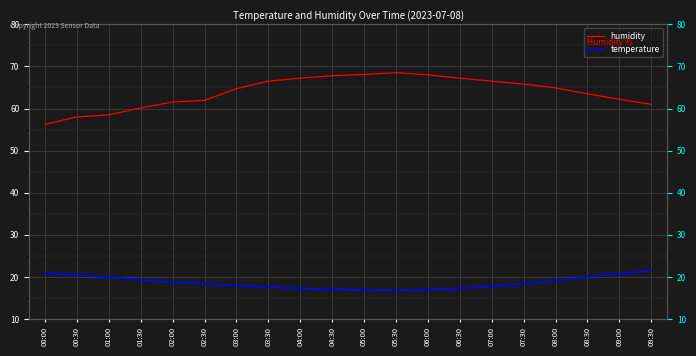

What position from the left is 00:00?

1